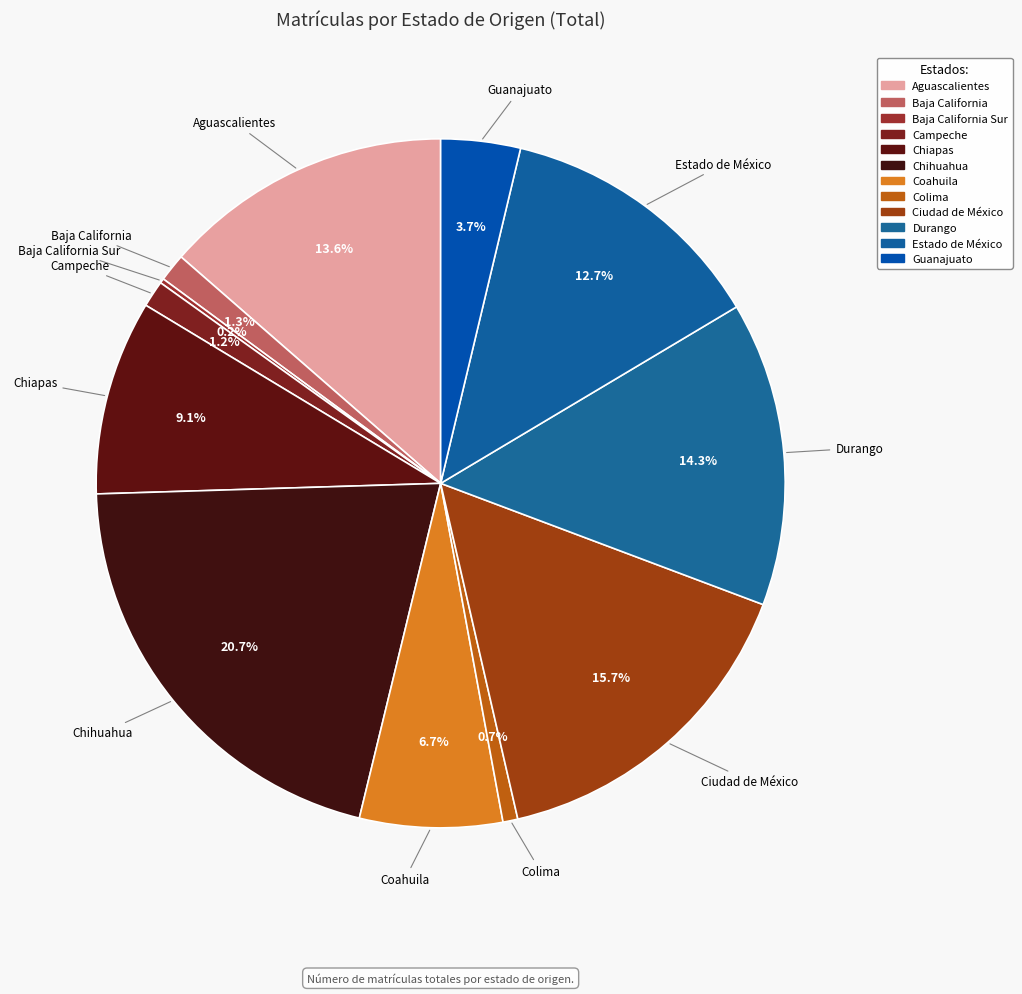

Which slice is the largest?

Chihuahua